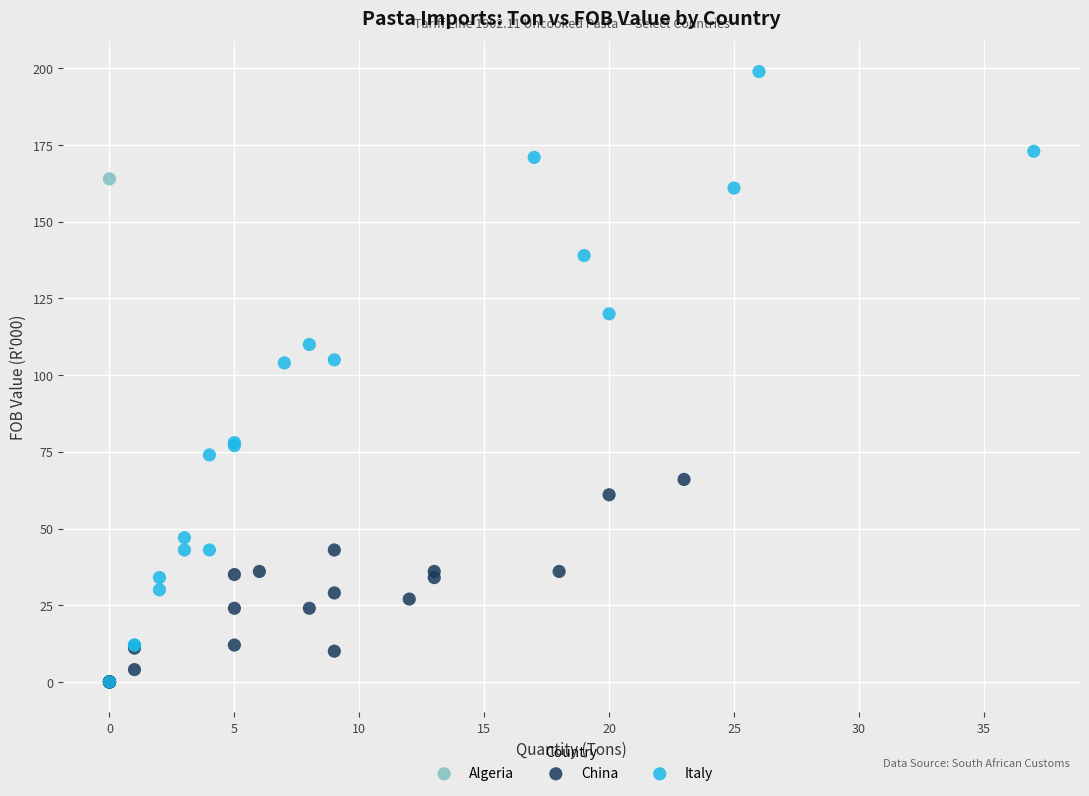

Which series has the largest Y range (max minus min)?

Italy